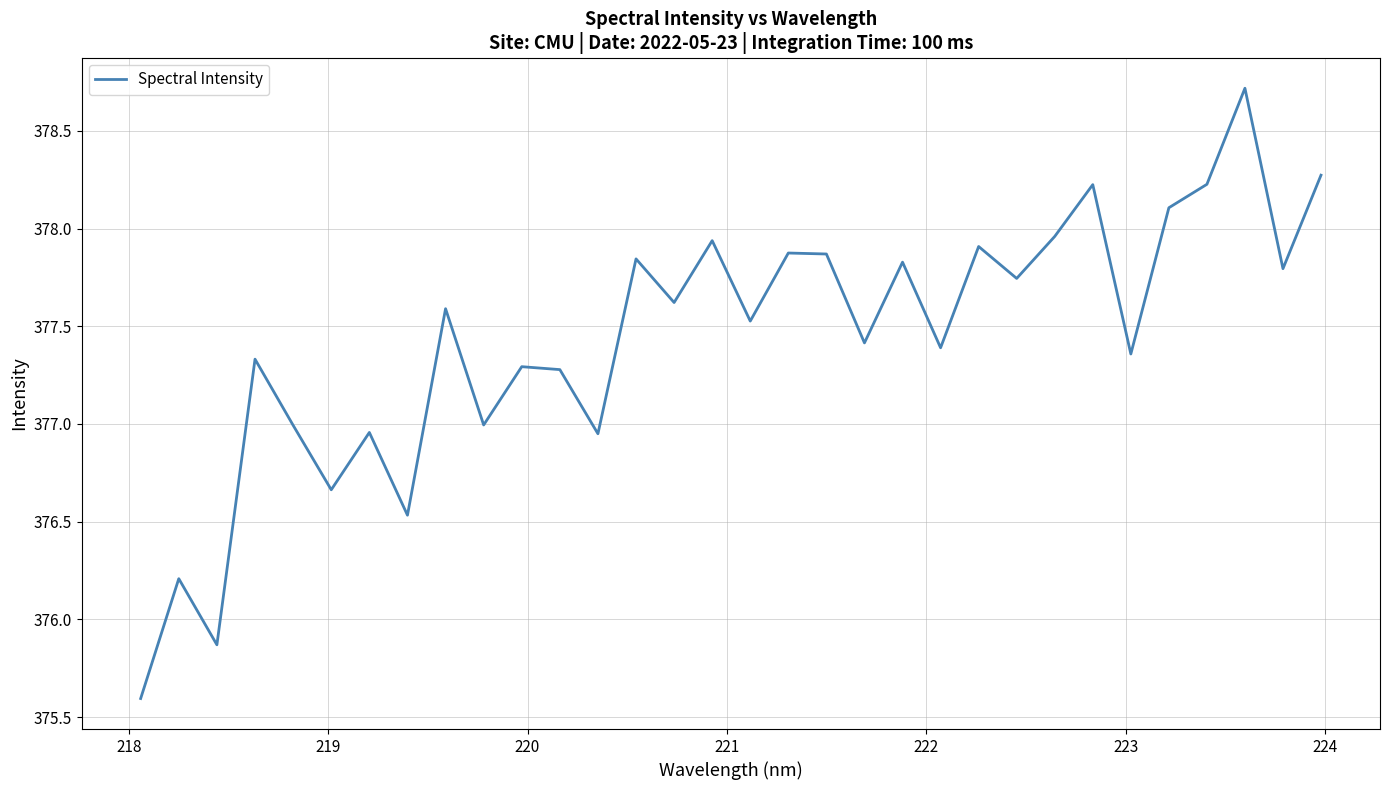

What is the difference between the maximum and second lowest values?

2.8